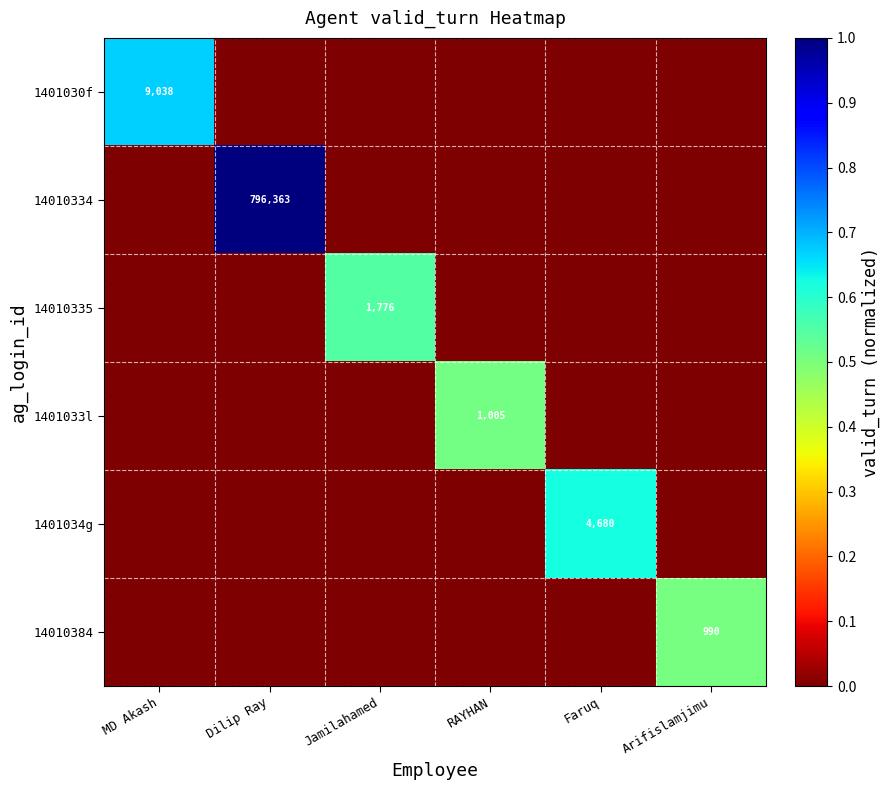

True or false: 14010384 has a value of 0.5 at Arifislamjimu.

True